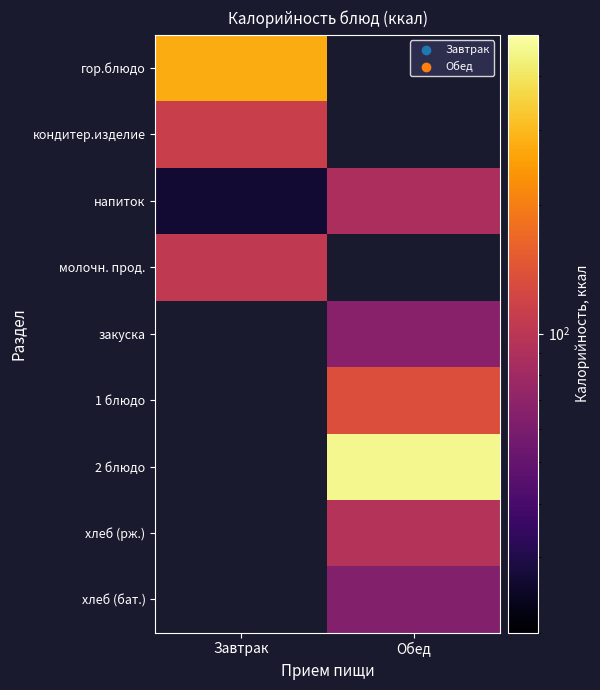

Which series has the largest range (max minus min)?

напиток